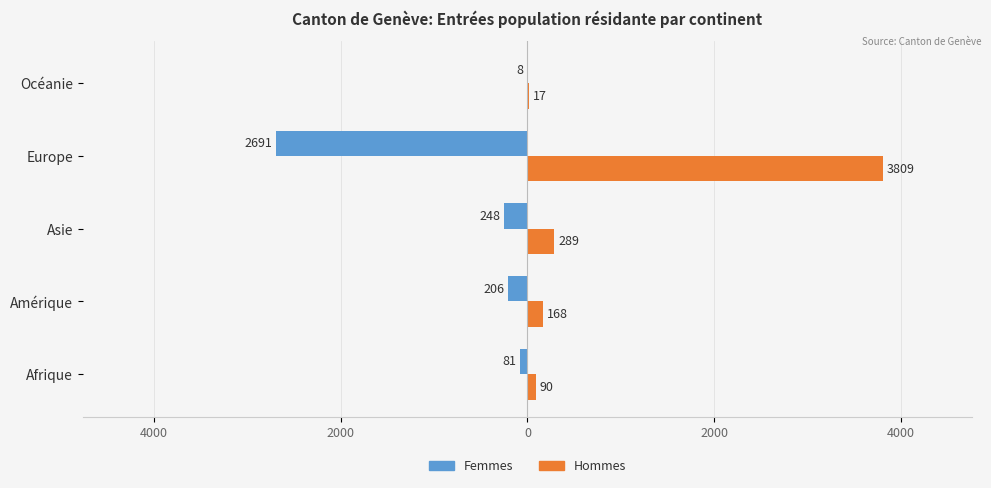

Rank the series by their maximum value, from lowest to highest.

Femmes, Hommes